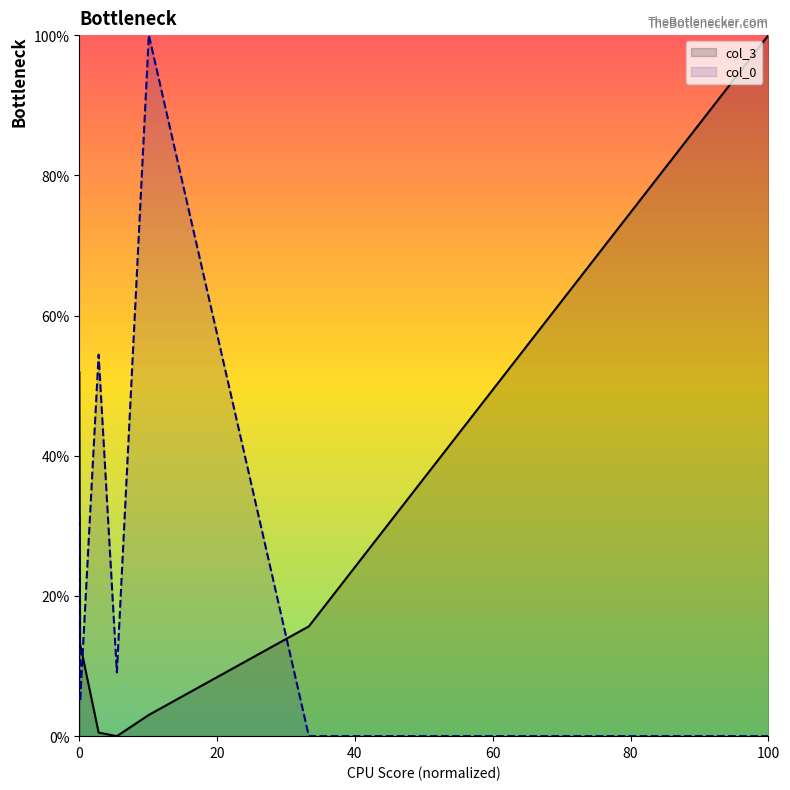

Which category has the lowest value across all series?

429296.48